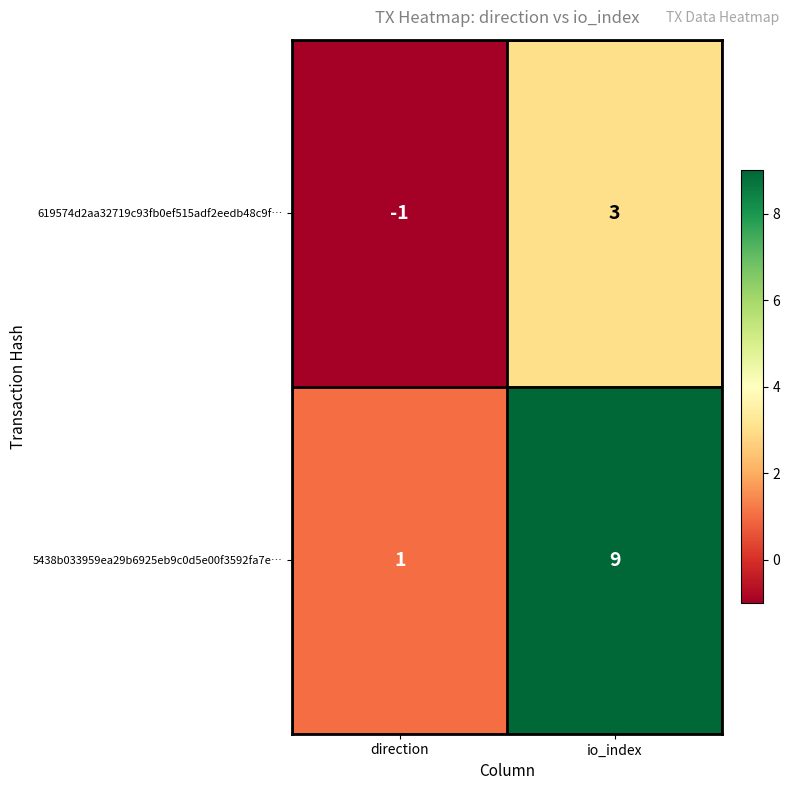

Count the number of categories in the chart.

2